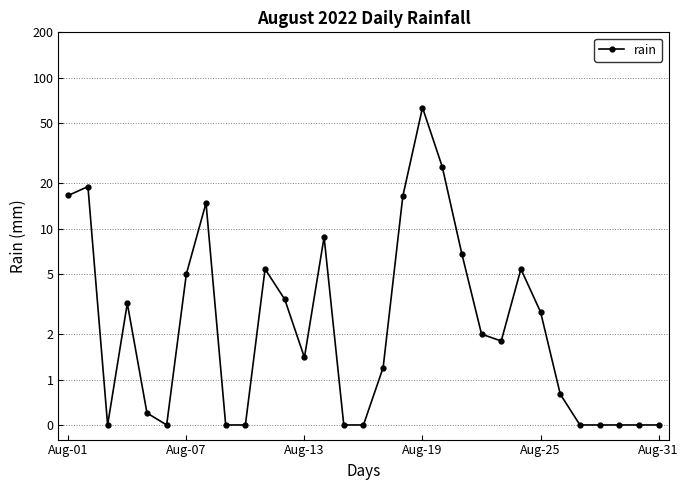

What is the difference between the maximum and second lowest values?

62.9